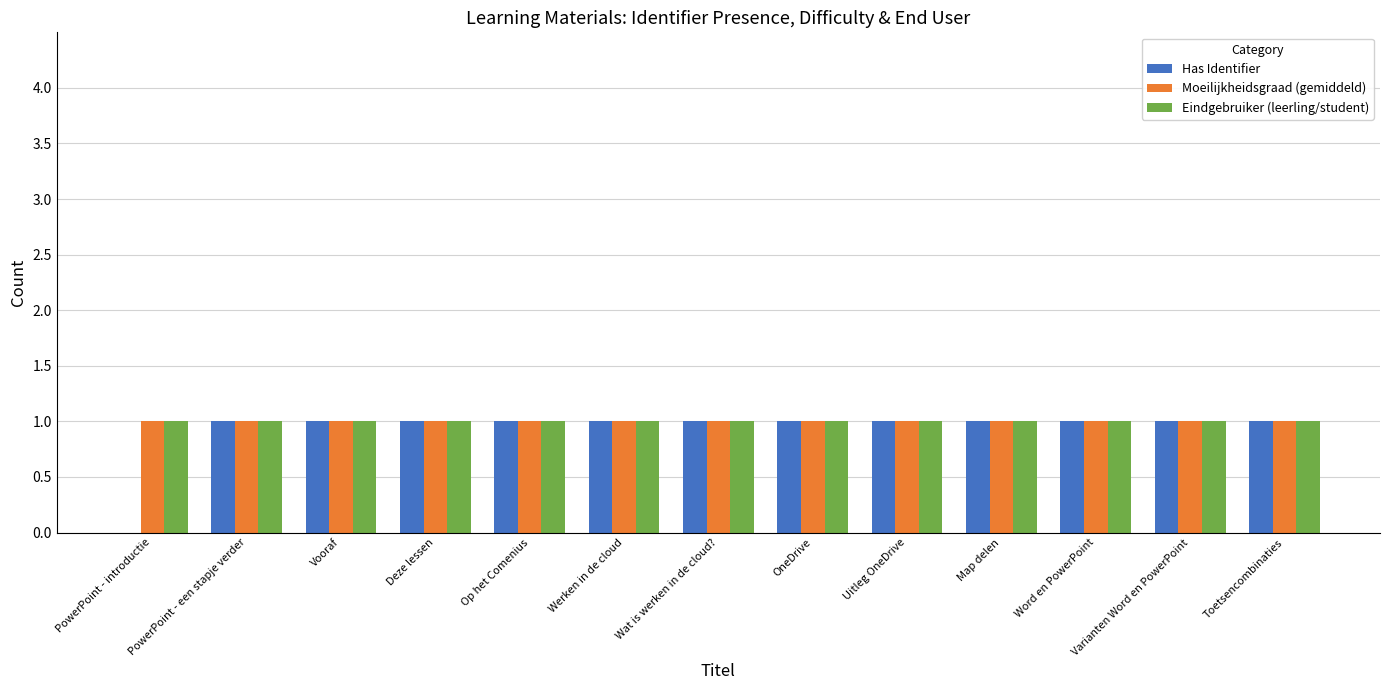

What is the total value across all series at PowerPoint - een stapje verder?

3